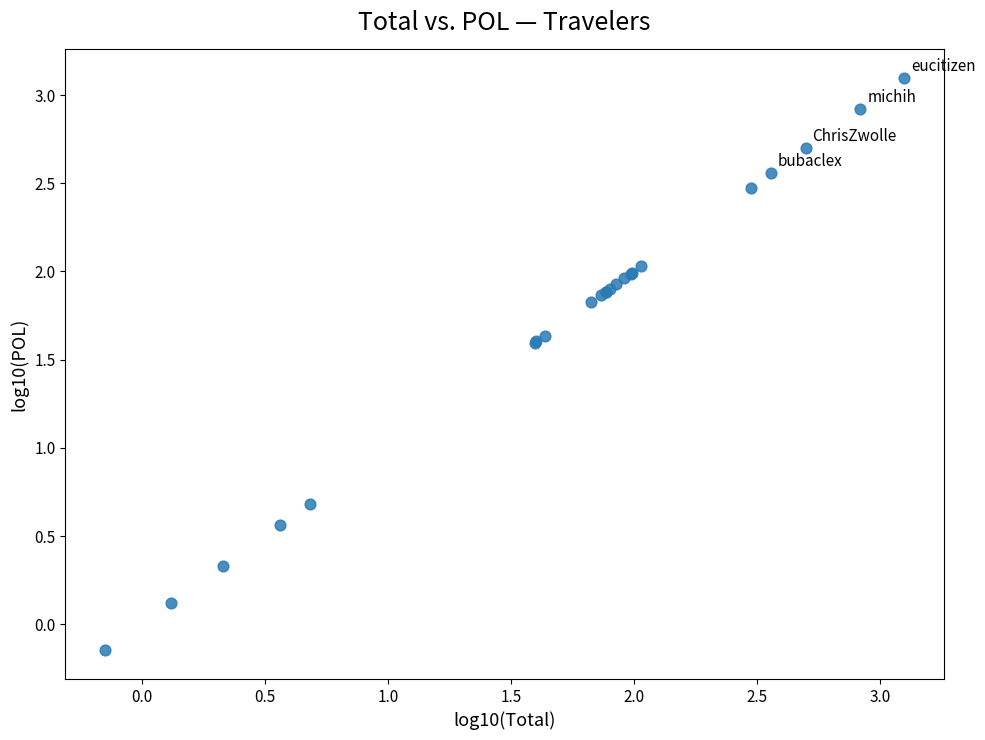

What Y value in the scatter plot is closest to 1?

0.7